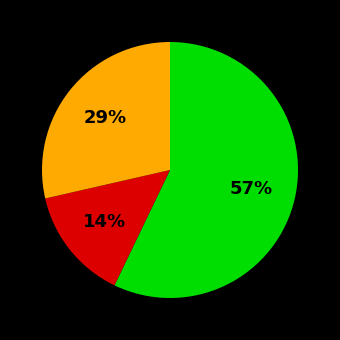

Is there any slice that represents more than half of the pie?

Yes